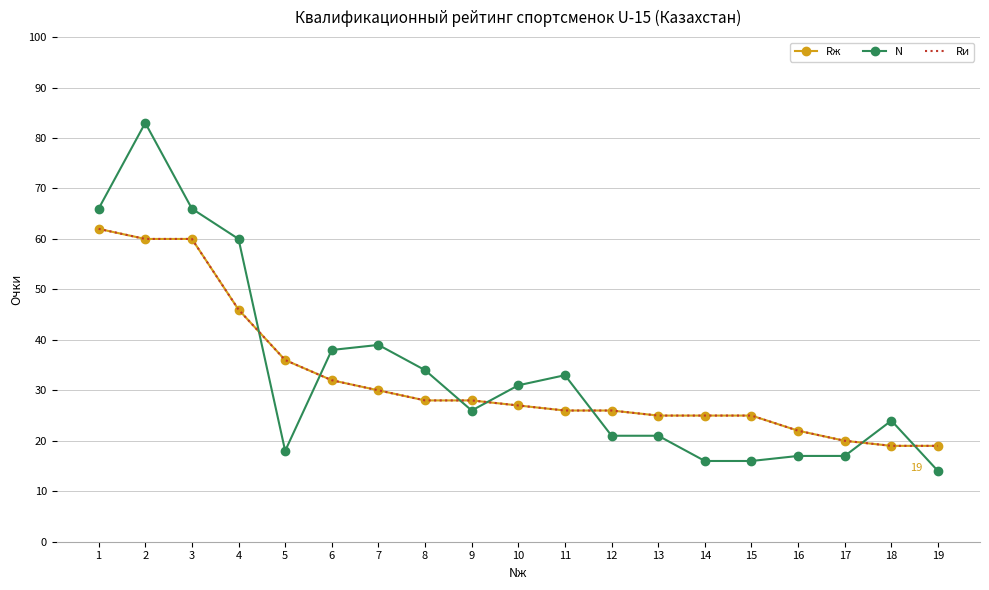

How many data points in Rи are above 27?

9